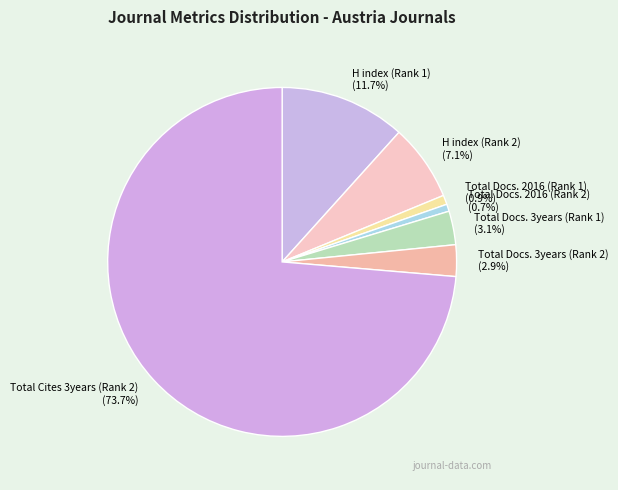

Which slice is the largest?

Total Cites 3years (Rank 2)